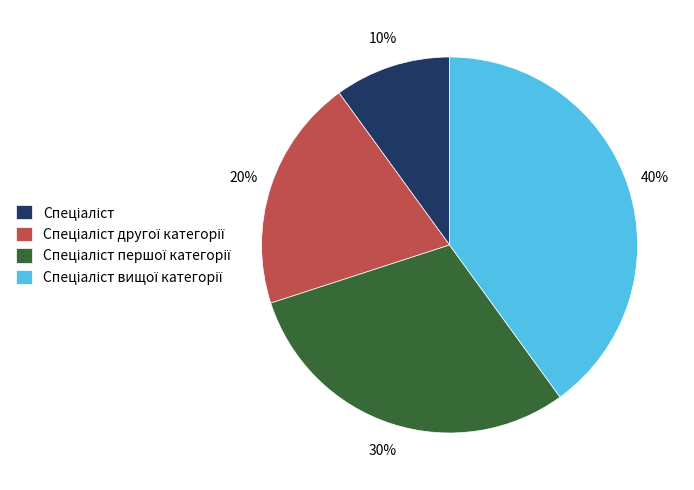

To the nearest percent, what is the difference between the largest and smallest slice percentages?

30%